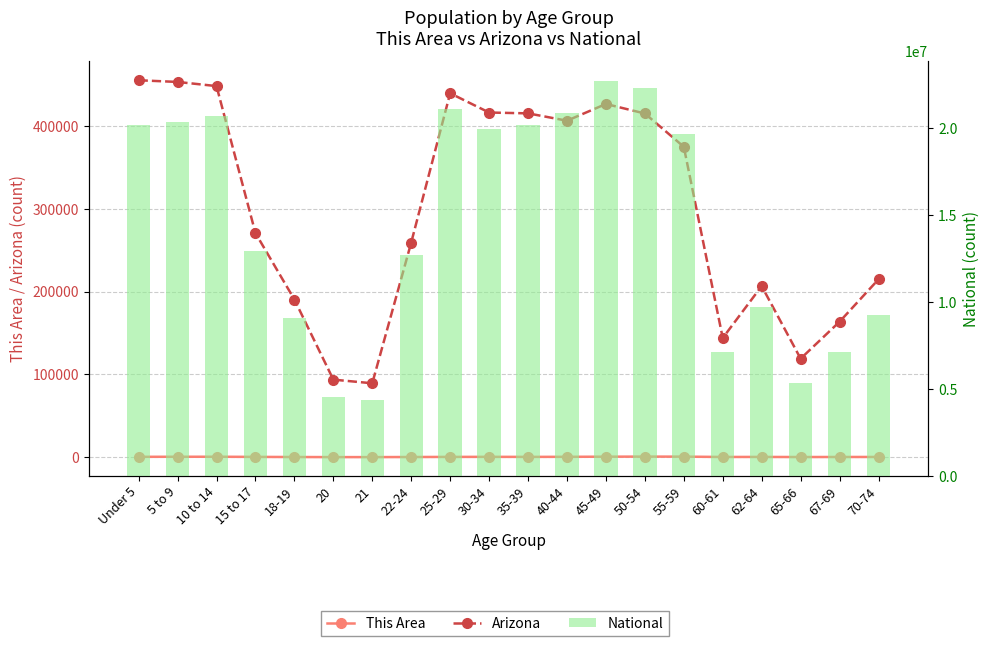

Reading right to left, transcribe all the data shown in this chart.

Arizona: 70-74=215026	67-69=163764	65-66=119102	62-64=206868	60-61=144092	55-59=375268	50-54=415524	45-49=427022	40-44=406801	35-39=415693	30-34=416695	25-29=439998	22-24=259486	21=89342	20=93756	18-19=190627	15 to 17=270955	10 to 14=448664	5 to 9=453680	Under 5=455715
This Area: 70-74=257	67-69=237	65-66=170	62-64=302	60-61=252	55-59=643	50-54=694	45-49=592	40-44=435	35-39=349	30-34=400	25-29=324	22-24=190	21=84	20=86	18-19=192	15 to 17=342	10 to 14=528	5 to 9=497	Under 5=431
National: 70-74=9278166	67-69=7115361	65-66=5319902	62-64=9704197	60-61=7113727	55-59=19664805	50-54=22298125	45-49=22708591	40-44=20890964	35-39=20179642	30-34=19962099	25-29=21101849	22-24=12712576	21=4354294	20=4519129	18-19=9086089	15 to 17=12954254	10 to 14=20677194	5 to 9=20348657	Under 5=20201362